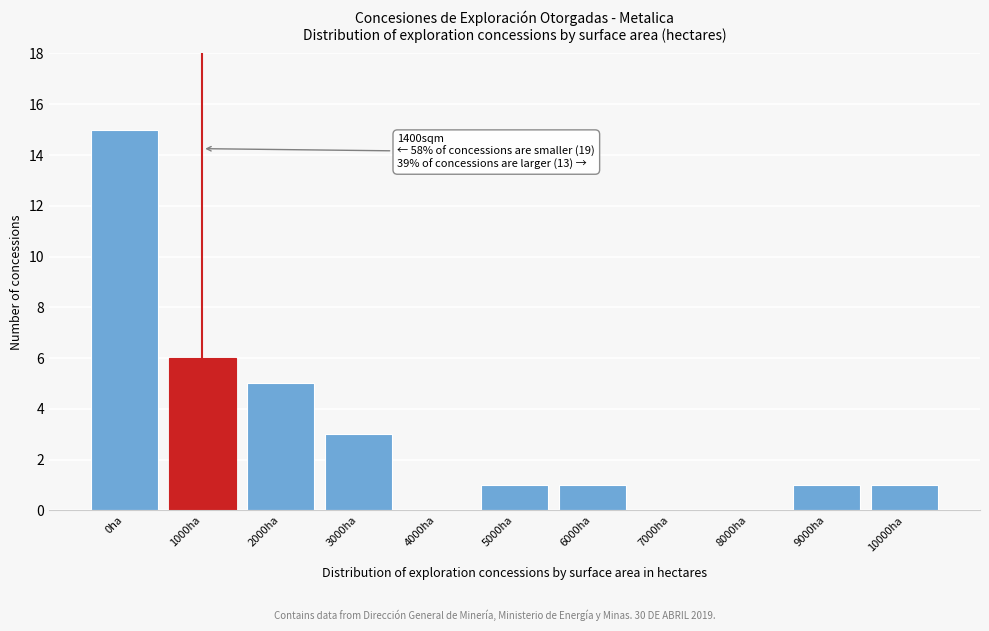

Reading right to left, transcribe all the data shown in this chart.

10000ha=1	9000ha=1	8000ha=0	7000ha=0	6000ha=1	5000ha=1	4000ha=0	3000ha=3	2000ha=5	1000ha=6	0ha=15